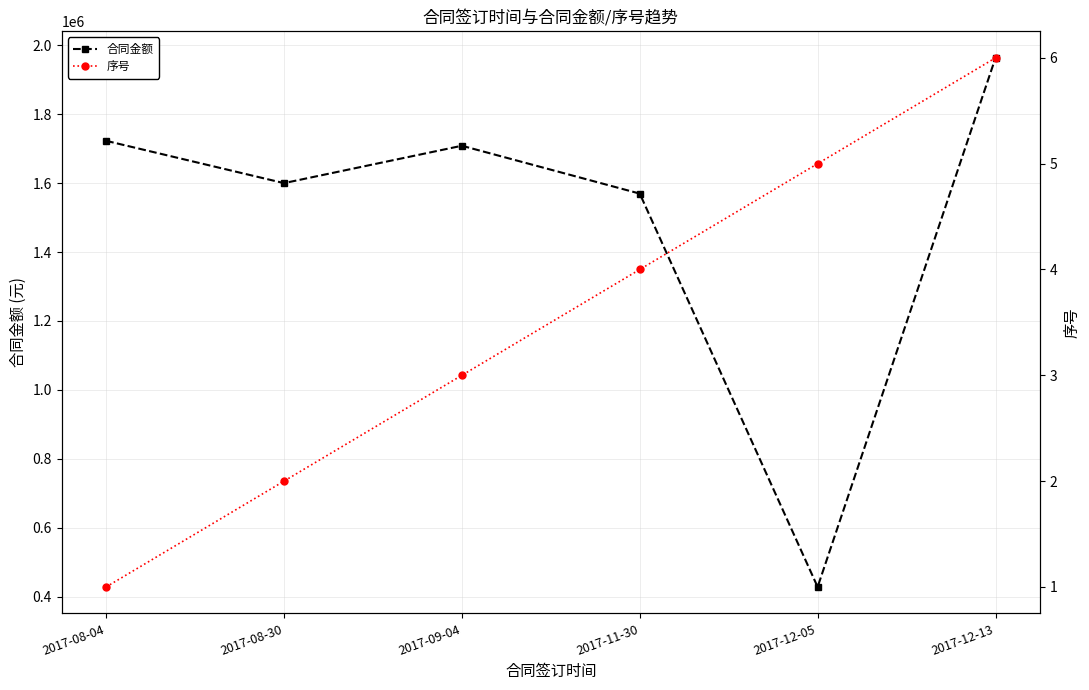

Does the chart display data point markers on the line(s)?

Yes